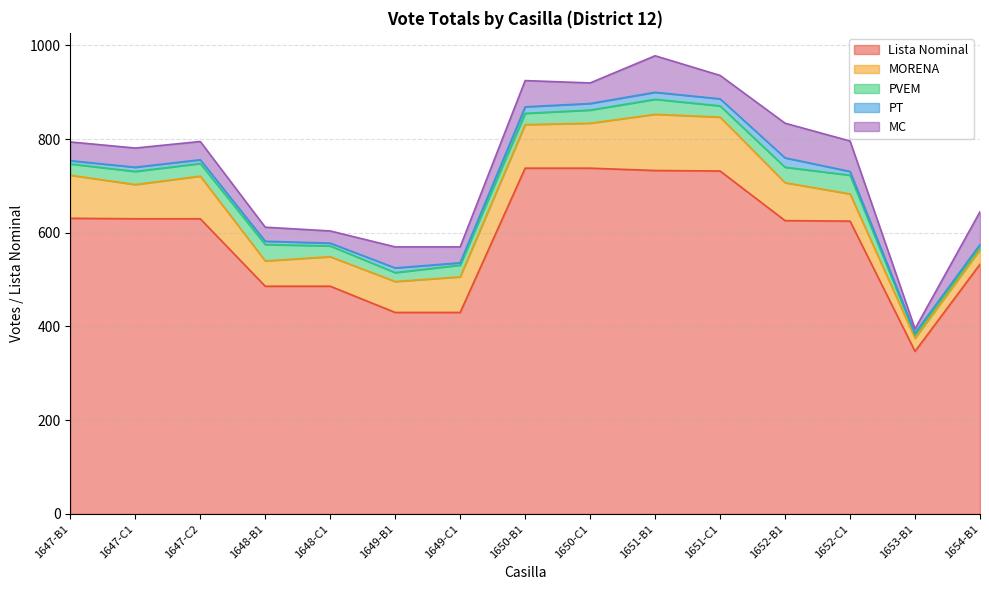

Rank the series at 1651-C1 from highest to lowest value.

Lista Nominal, MORENA, MC, PVEM, PT